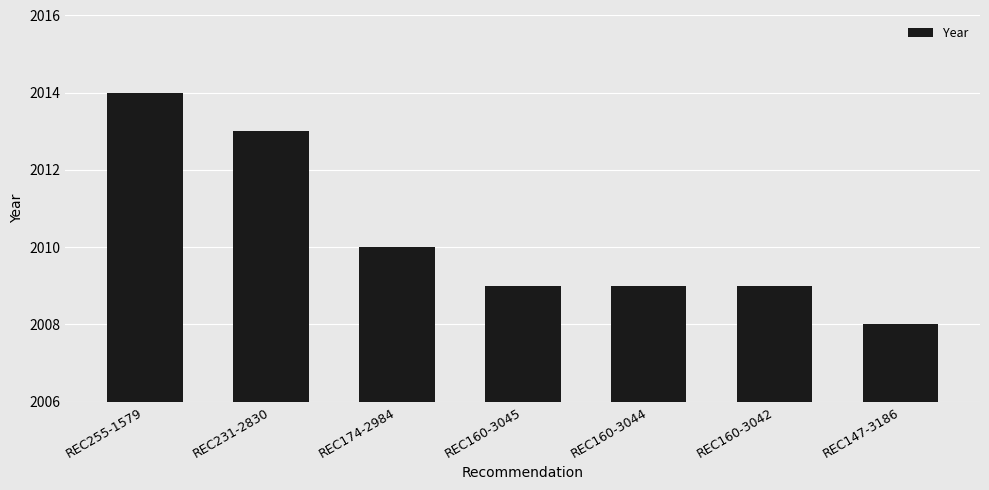

Which label corresponds to the smallest value in the chart?

REC147-3186